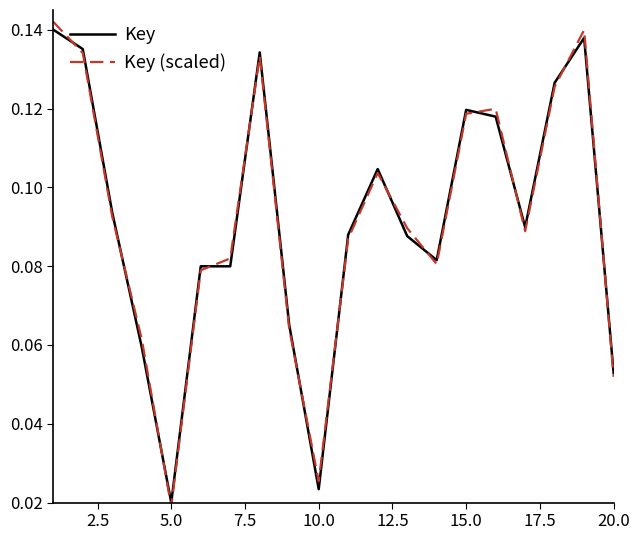

Which series has the widest spread of values?

Key (scaled)